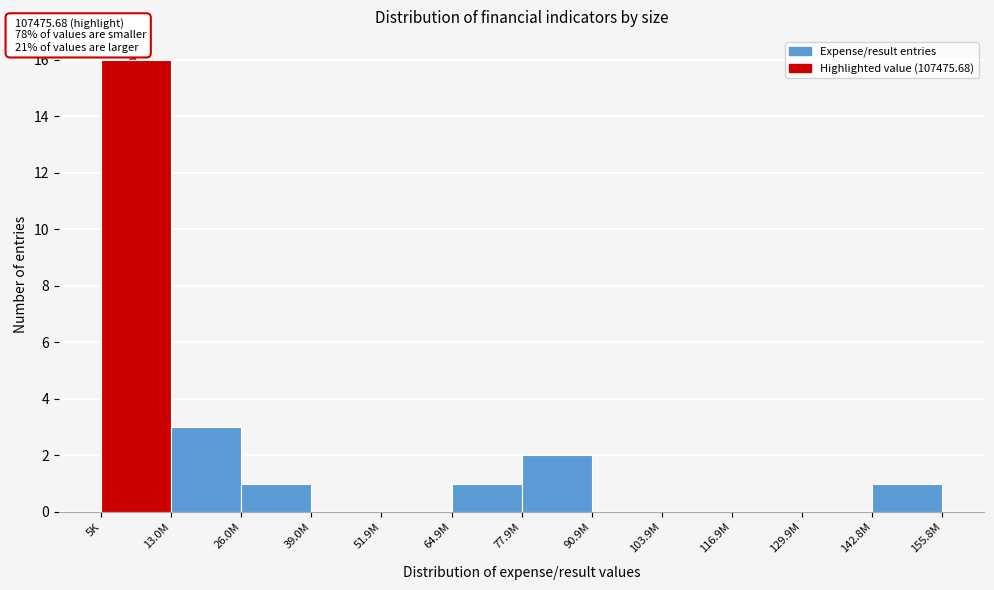

Reading left to right, what are all the values shown in this chart?

5K=16	13.0M=3	26.0M=1	39.0M=0	51.9M=0	64.9M=1	77.9M=2	90.9M=0	103.9M=0	116.9M=0	129.9M=0	155.8M=1